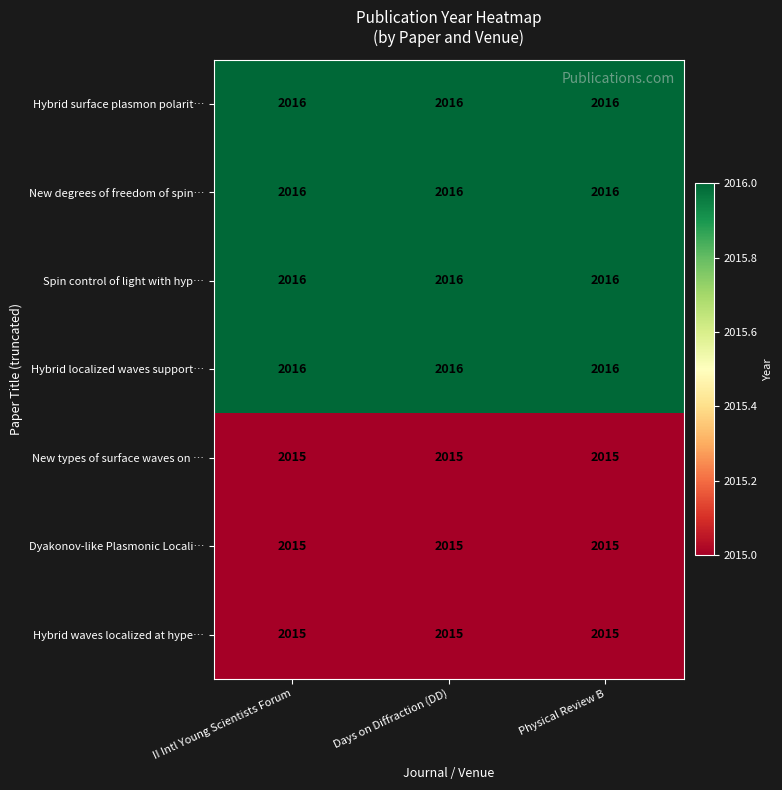

The value of Hybrid surface plasmon polarit… at II Intl Young Scientists Forum is 2016. True or false?

True